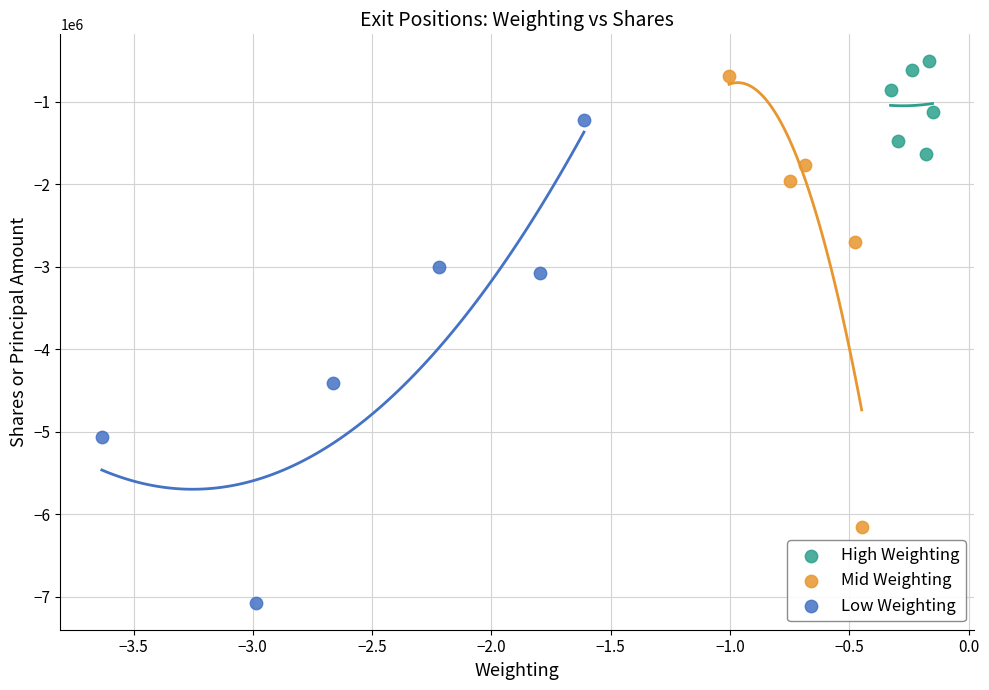

What are all the series names shown in the legend?

High Weighting, Mid Weighting, Low Weighting